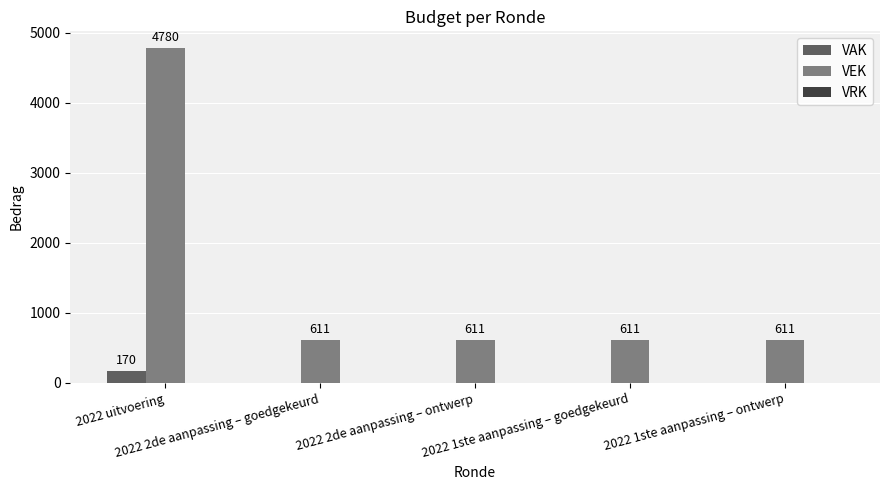

What is the sum of all VAK values?

170